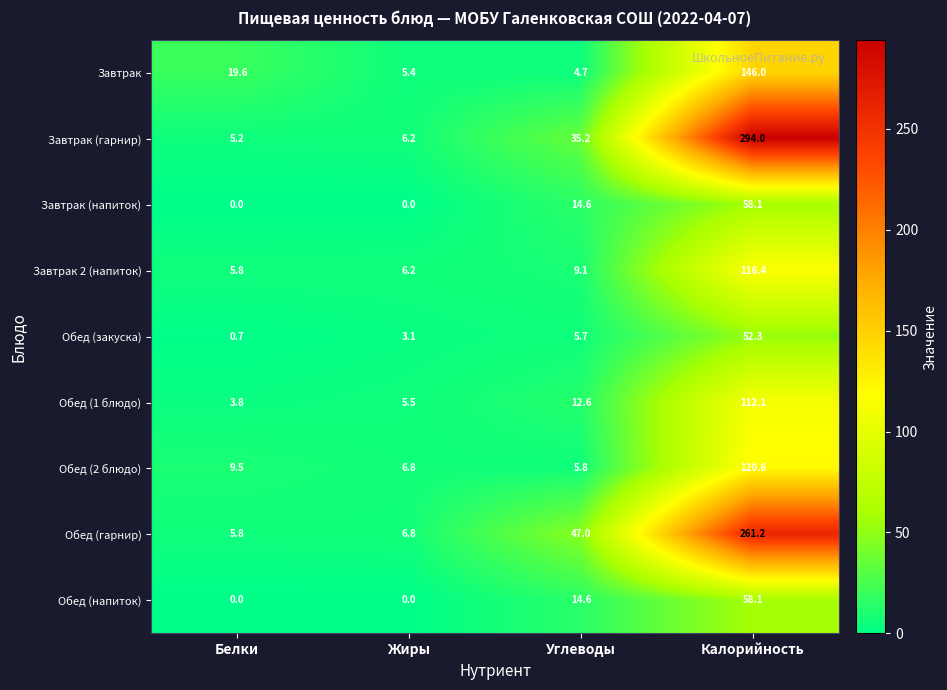

What is the average value of the Обед (напиток) series?

18.2